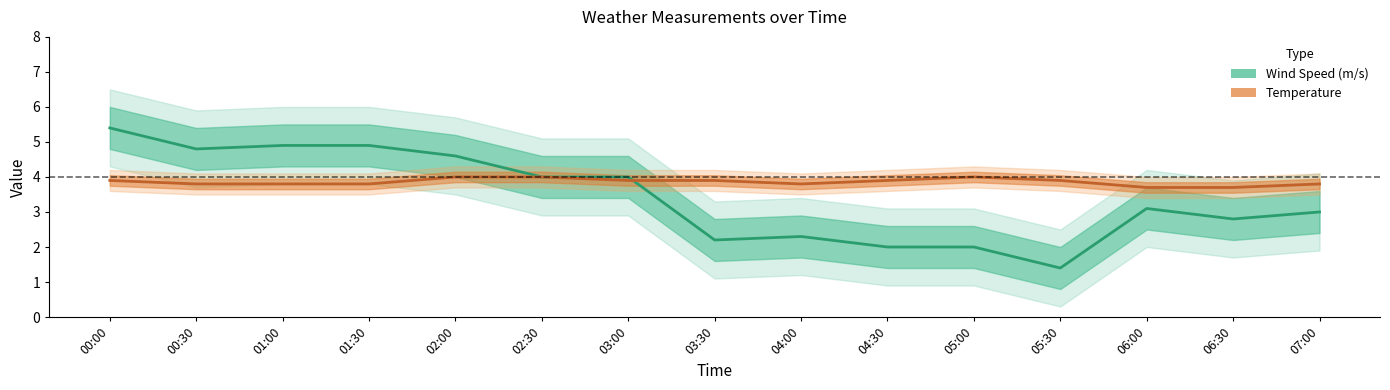

What is the maximum value shown in the chart?

5.4